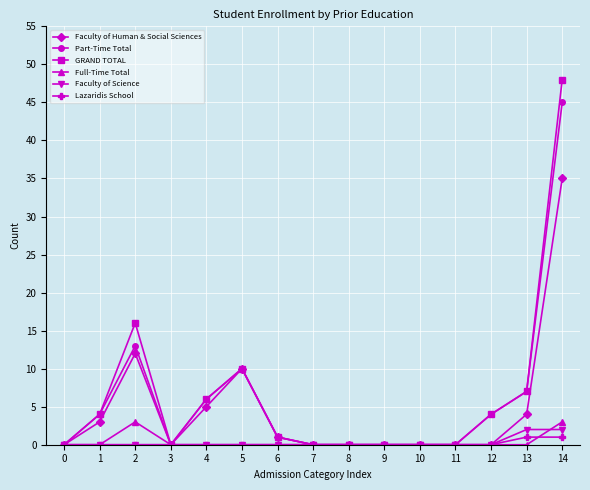

The value of Part-Time Total at 11 is 0. True or false?

True